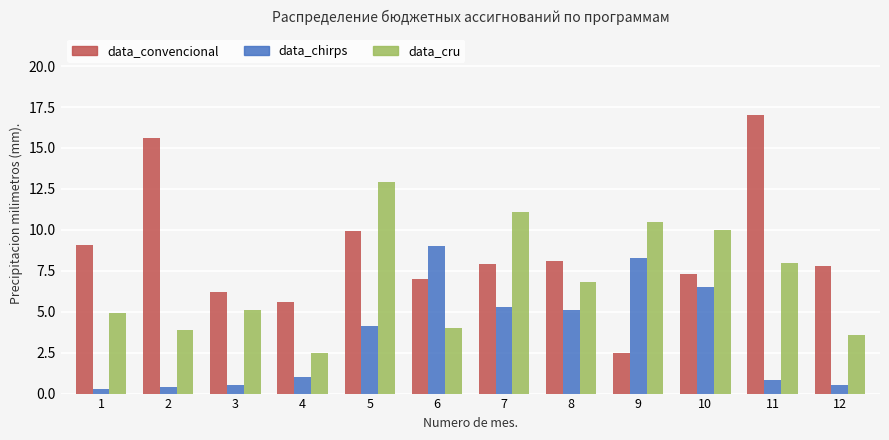

What is the difference between the highest and lowest values at 7?

5.8